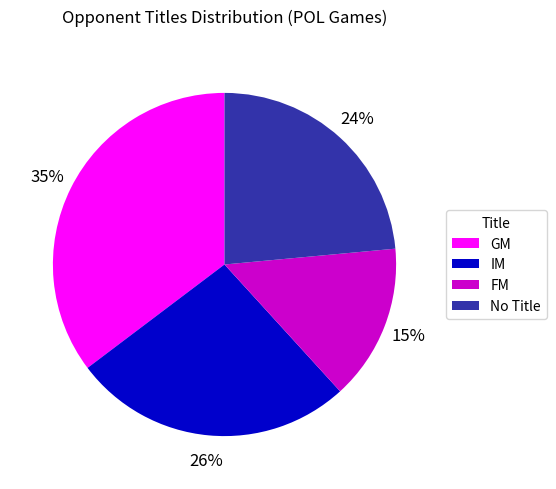

What percentage is the GM slice, to the nearest percent?

35%